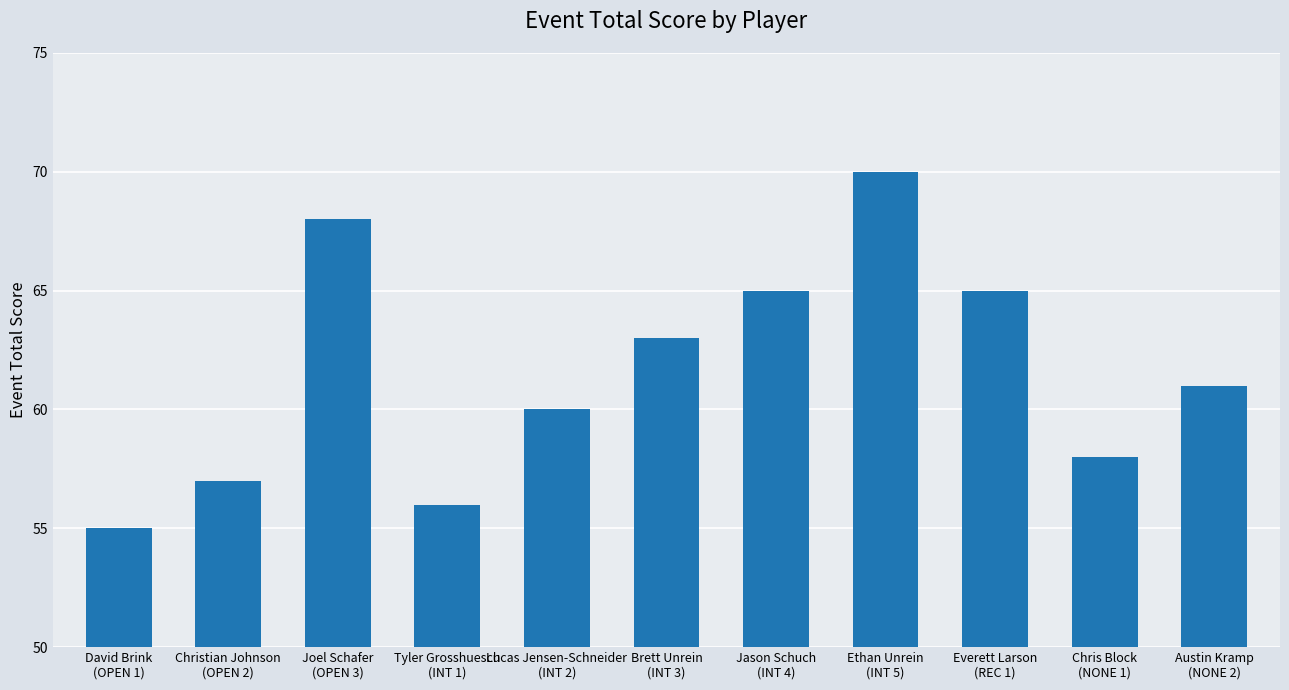

What is the sum of all values?

678